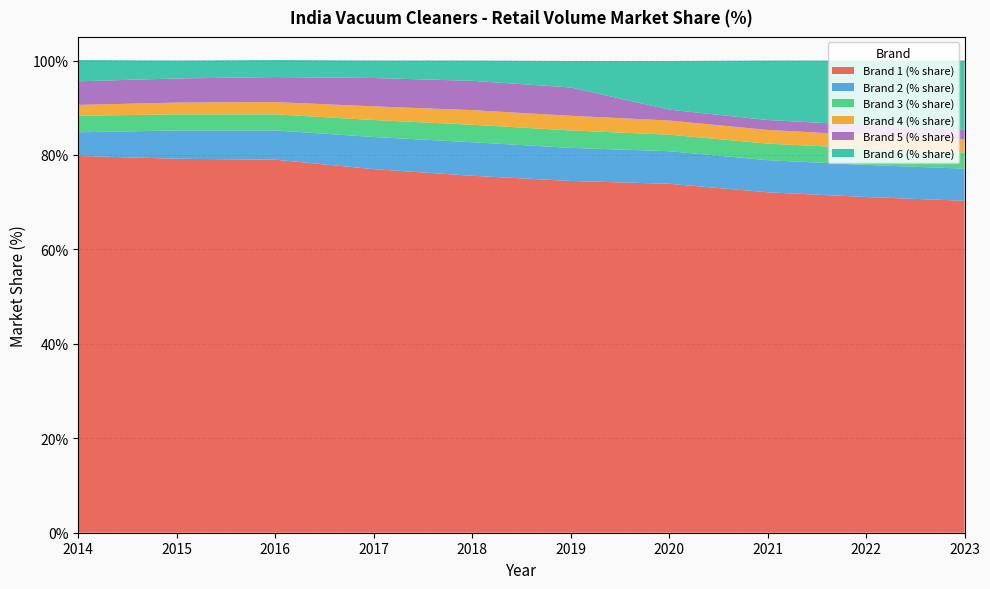

Reading right to left, what are all the values shown in this chart?

Brand 1 (% share): 2023=70.3	2022=71.1	2021=72.1	2020=73.9	2019=74.5	2018=75.6	2017=77.0	2016=79.0	2015=79.2	2014=79.8
Brand 2 (% share): 2023=6.8	2022=6.8	2021=6.8	2020=6.9	2019=7.0	2018=7.1	2017=6.8	2016=6.2	2015=6.0	2014=5.0
Brand 3 (% share): 2023=3.4	2022=3.5	2021=3.5	2020=3.5	2019=3.7	2018=3.7	2017=3.6	2016=3.4	2015=3.4	2014=3.5
Brand 4 (% share): 2023=2.8	2022=2.8	2021=2.9	2020=3.0	2019=3.1	2018=3.1	2017=2.9	2016=2.6	2015=2.5	2014=2.3
Brand 5 (% share): 2023=2.1	2022=2.1	2021=2.1	2020=2.3	2019=6.0	2018=6.2	2017=6.0	2016=5.3	2015=5.1	2014=5.0
Brand 6 (% share): 2023=14.6	2022=13.7	2021=12.6	2020=10.3	2019=5.6	2018=4.3	2017=3.7	2016=3.6	2015=3.8	2014=4.5